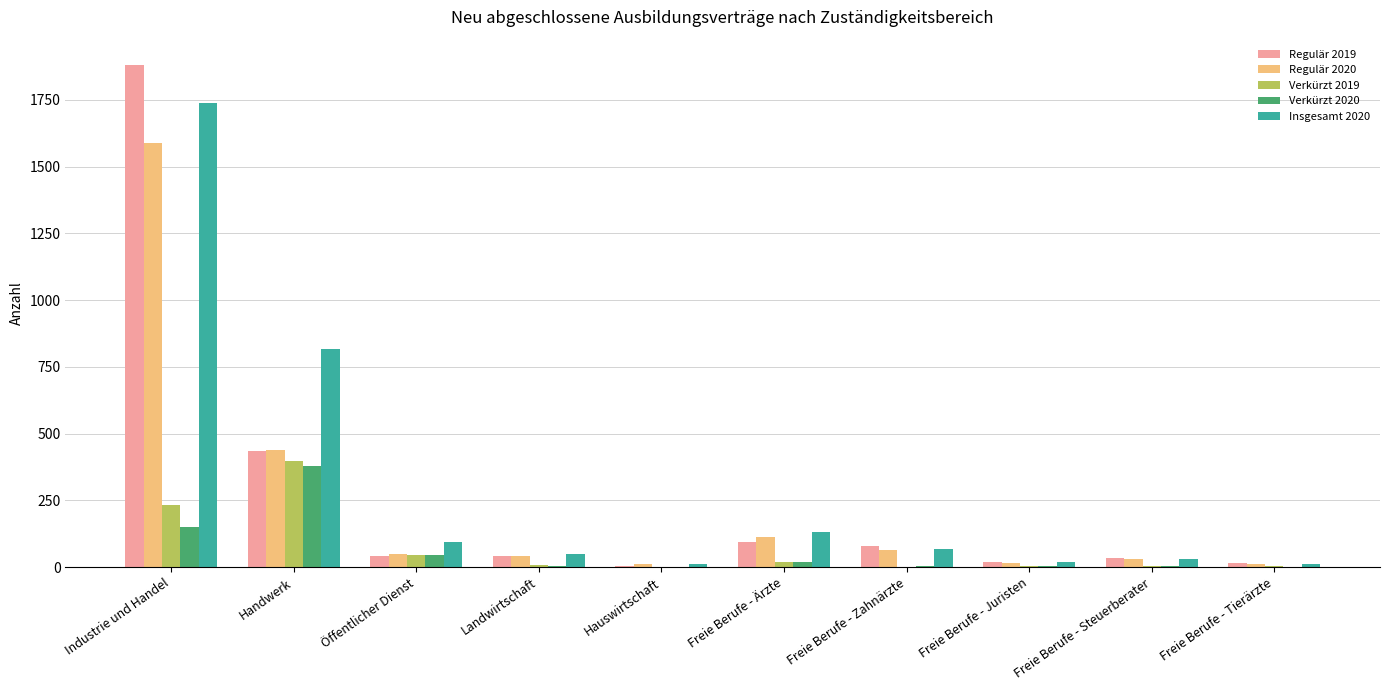

How many categories are shown in the chart?

10